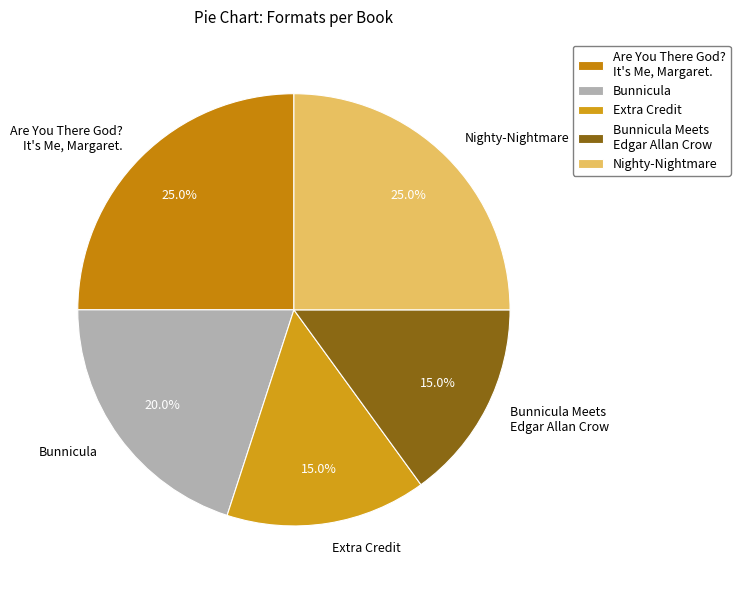

Approximately how many times larger is the value at Bunnicula compared to Nighty-Nightmare?

0.8